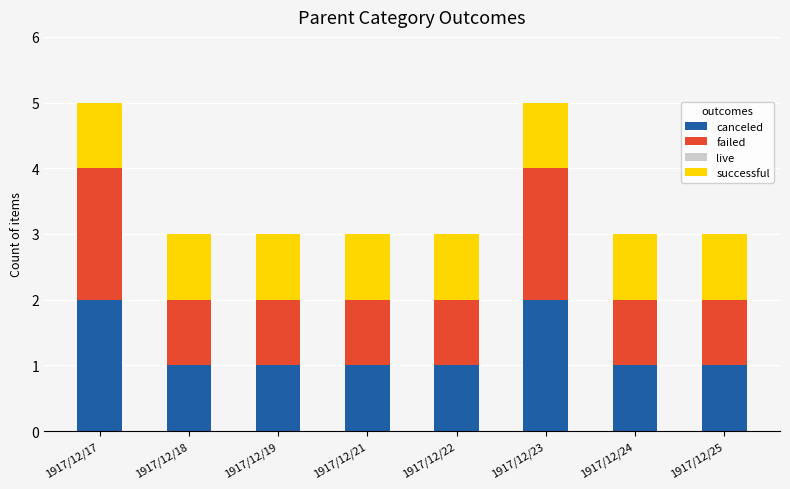

What is the sum of the canceled values at 1917/12/17 and 1917/12/24?

3